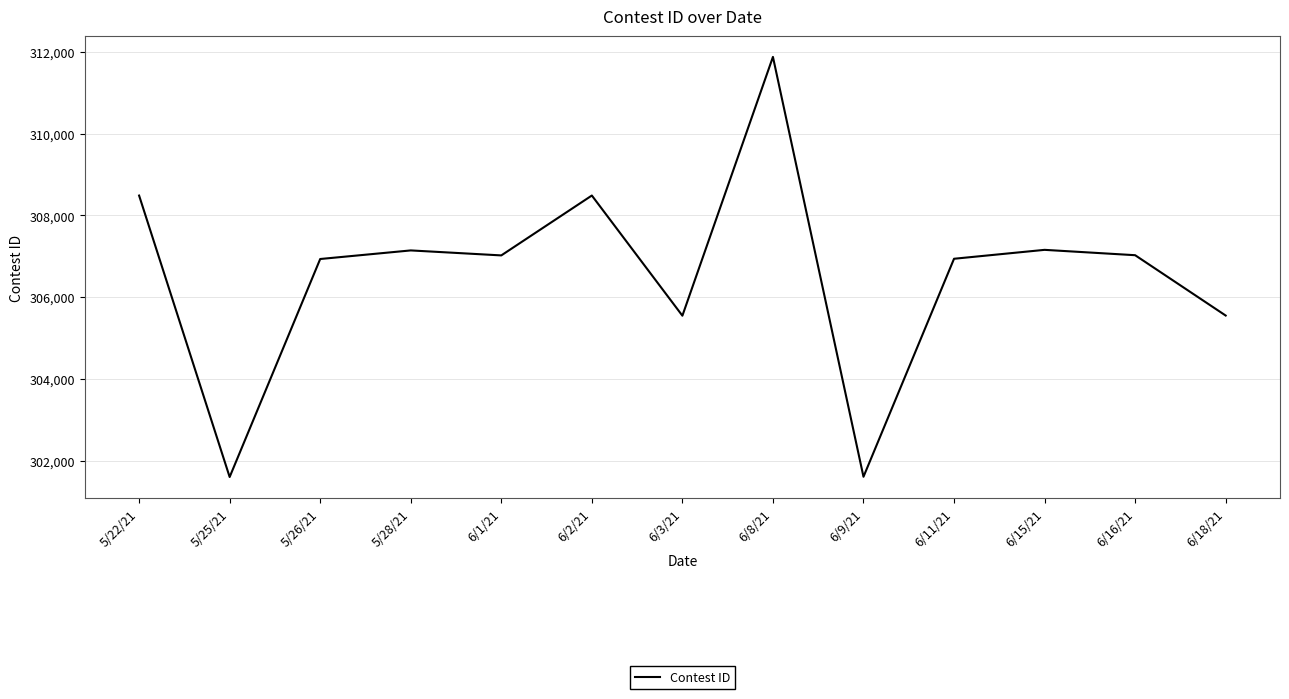

How many series are shown in this chart?

1